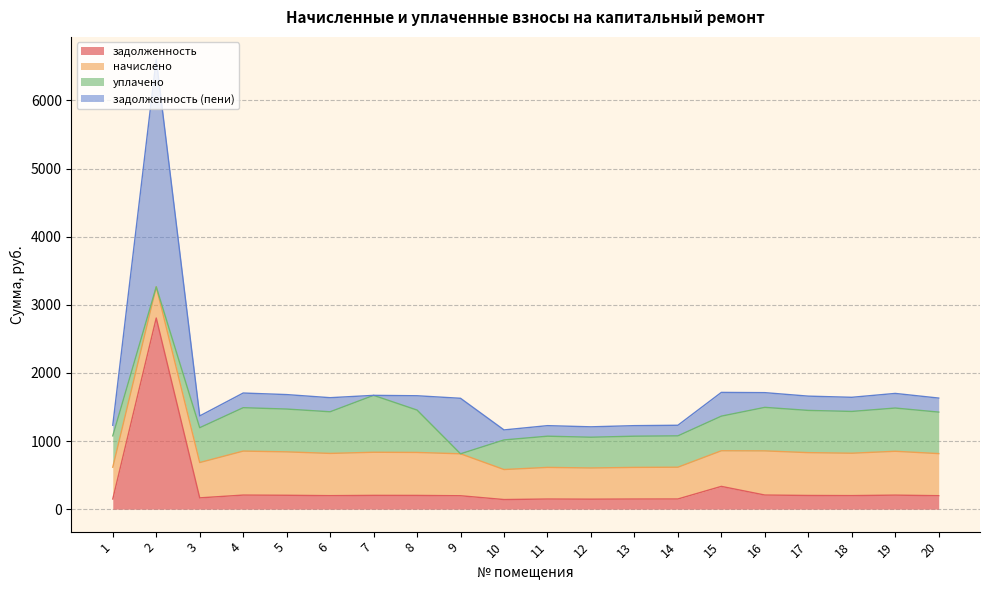

At which category is the sum across all series the highest?

2